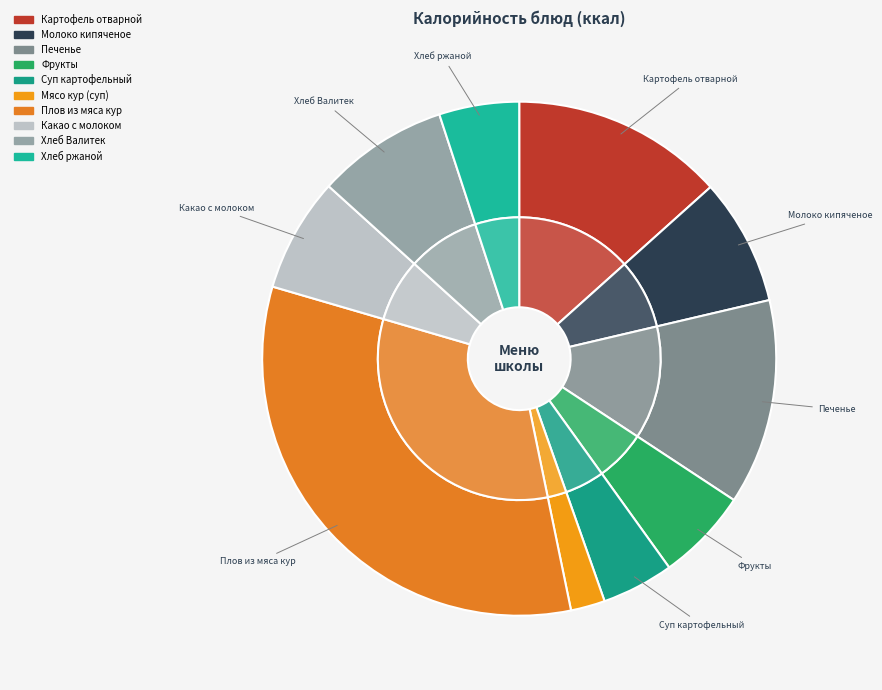

How many slices are in this pie chart?

10